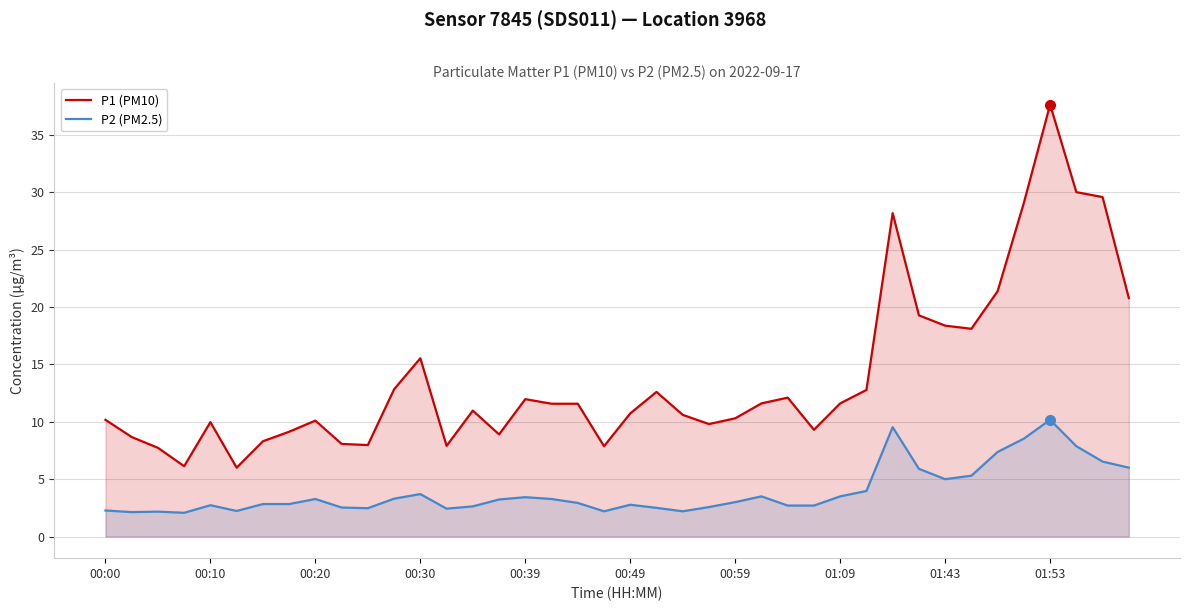

True or false: P1 (PM10) and P2 (PM2.5) cross at least once.

False